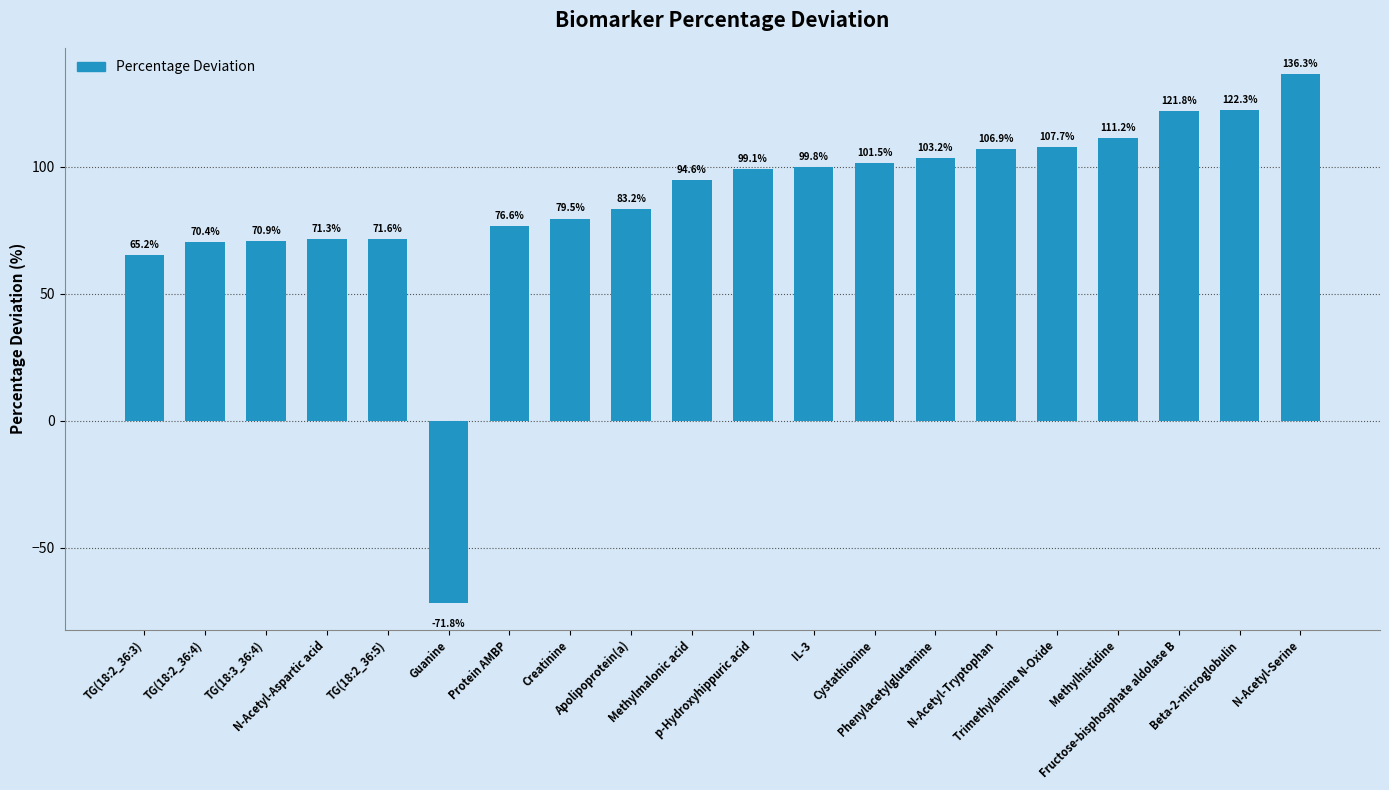

What is the difference between the maximum and minimum values?

208.1